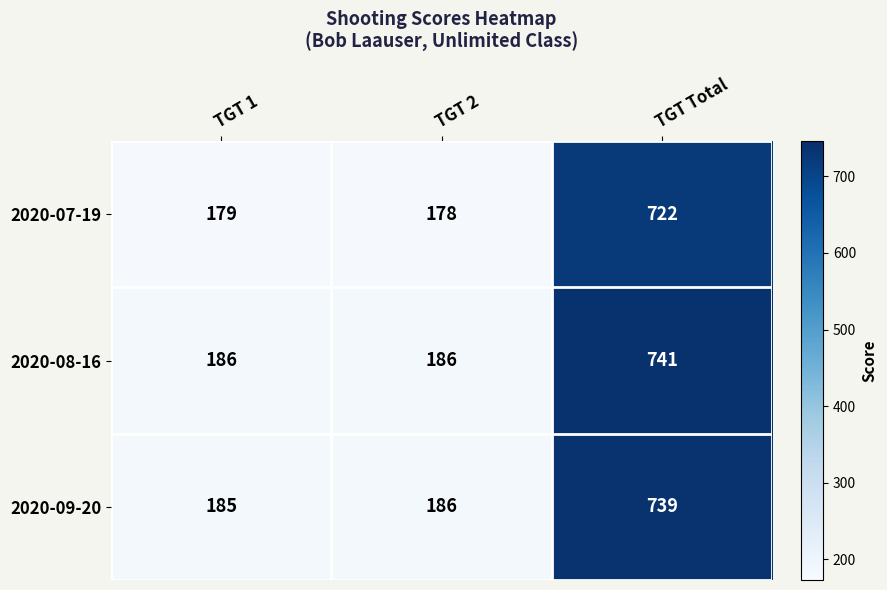

The value of 2020-09-20 at TGT Total is 1142. True or false?

False